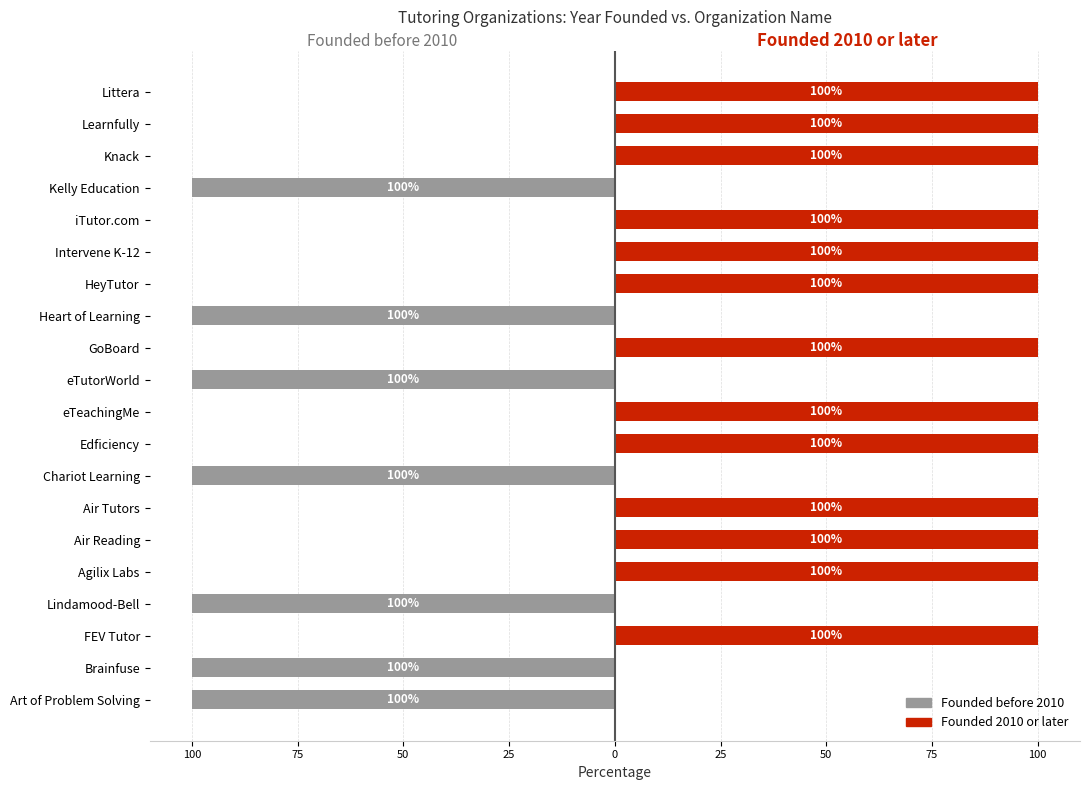

Which series has the widest spread of values?

Founded before 2010